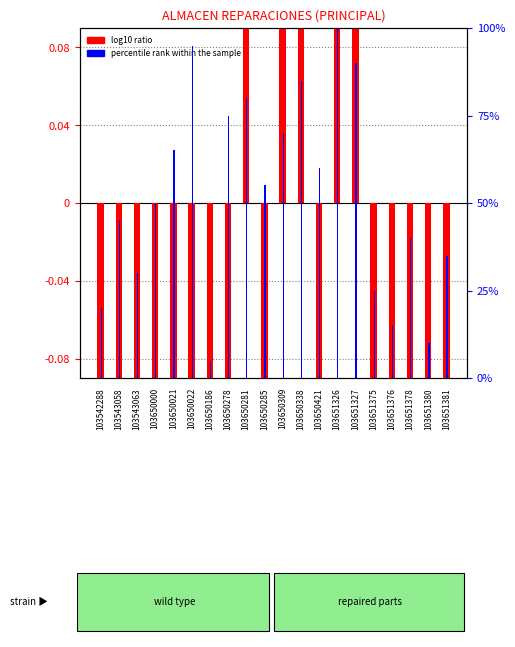

At which label does log10 ratio first exceed 0?

103650281